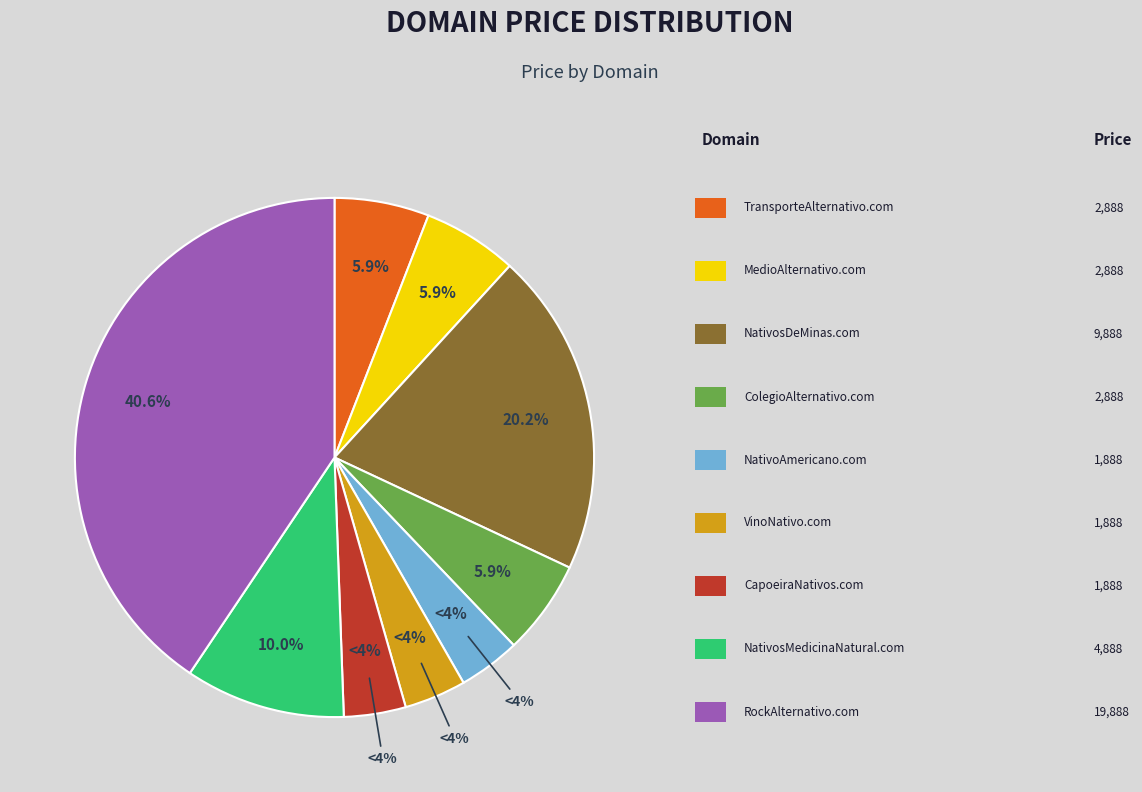

The NativosMedicinaNatural.com slice represents 10% of the pie. True or false?

True